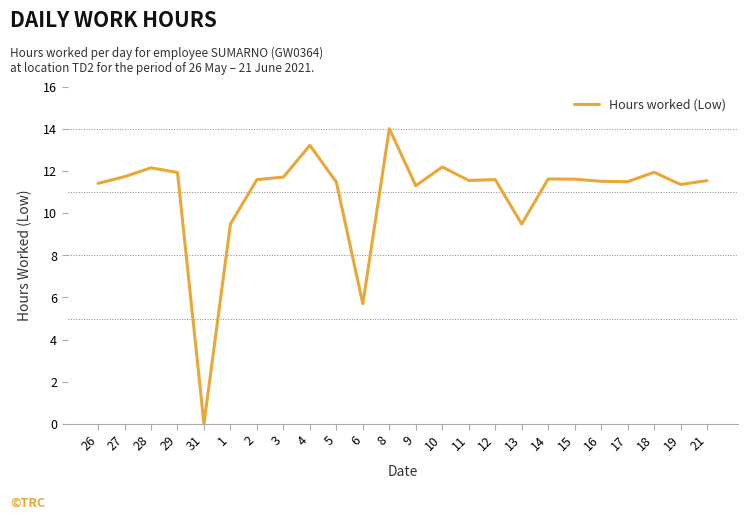

Between 4 and 5, which is larger?

4